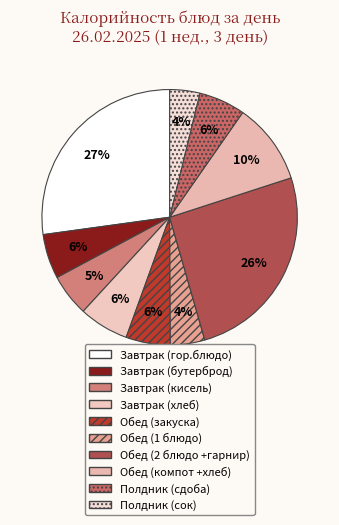

Which slice is the largest?

Завтрак (гор.блюдо)